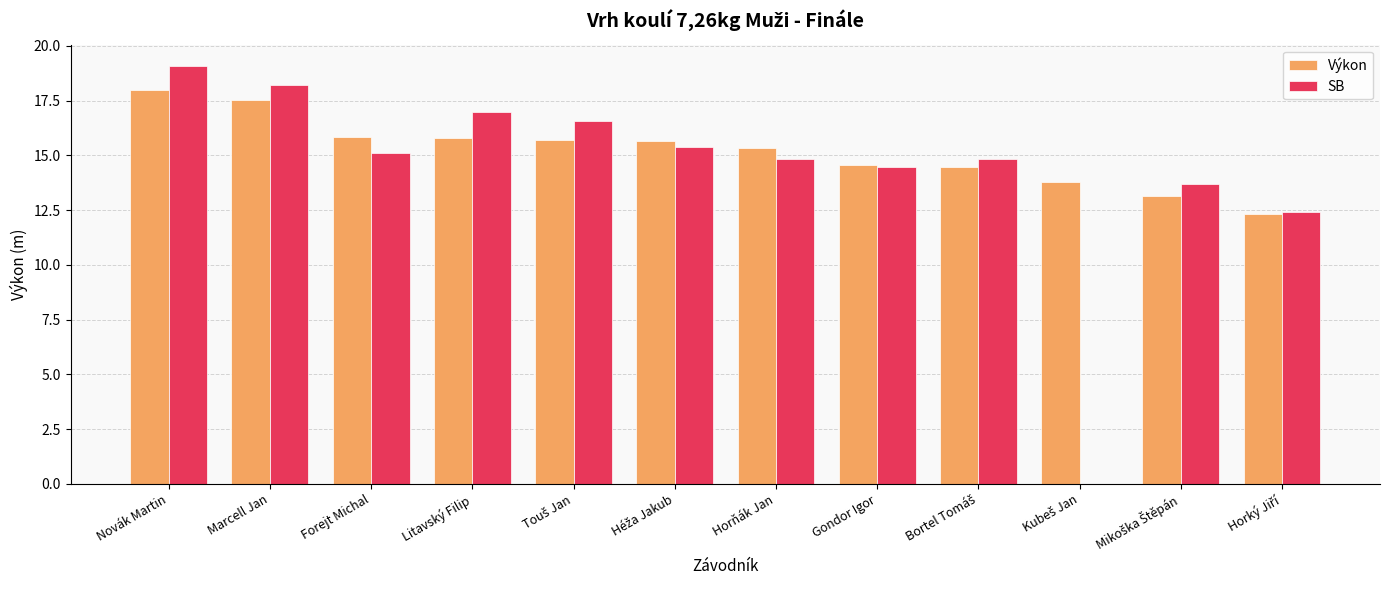

Which series has the largest range (max minus min)?

SB